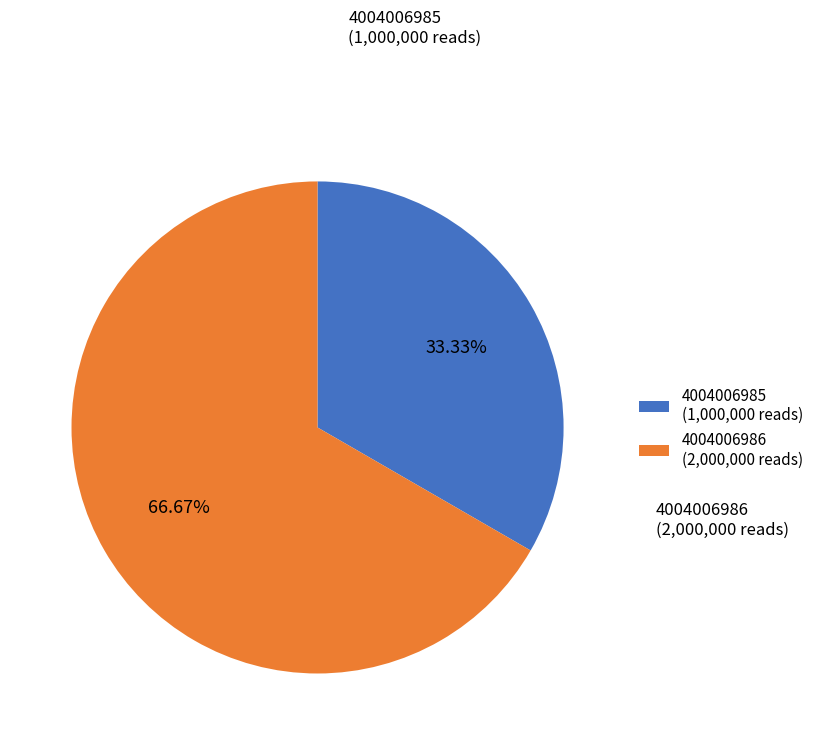

What percentage is the 4004006986 slice, to the nearest percent?

67%